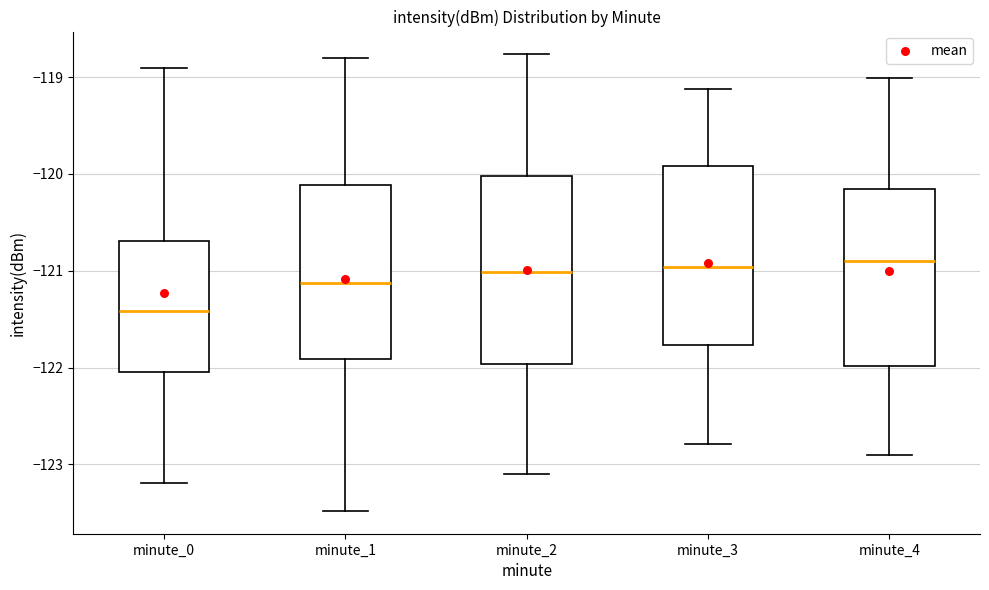

Reading left to right, read every box against the y-axis: the position of its median line, the range the box covers, and the ends of its whiskers. The values are not printed on the chart, so give them approximately, as read against the axis.

minute_0: median -121.4, box -122.0 to -120.7, whiskers -123.2 to -118.9
minute_1: median -121.1, box -121.9 to -120.1, whiskers -123.5 to -118.8
minute_2: median -121.0, box -122.0 to -120.0, whiskers -123.1 to -118.8
minute_3: median -121.0, box -121.8 to -119.9, whiskers -122.8 to -119.1
minute_4: median -120.9, box -122.0 to -120.2, whiskers -122.9 to -119.0